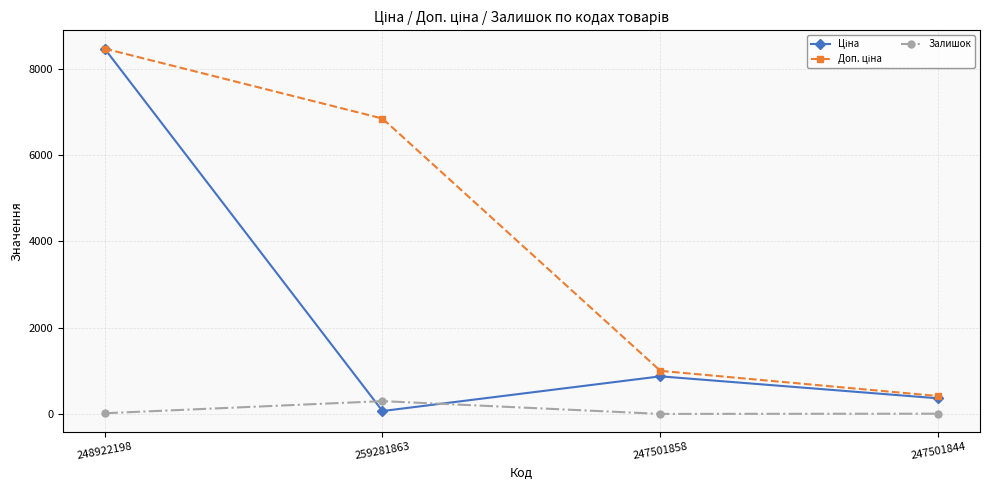

The Залишок series shows 7.0 at 247501844. True or false?

True